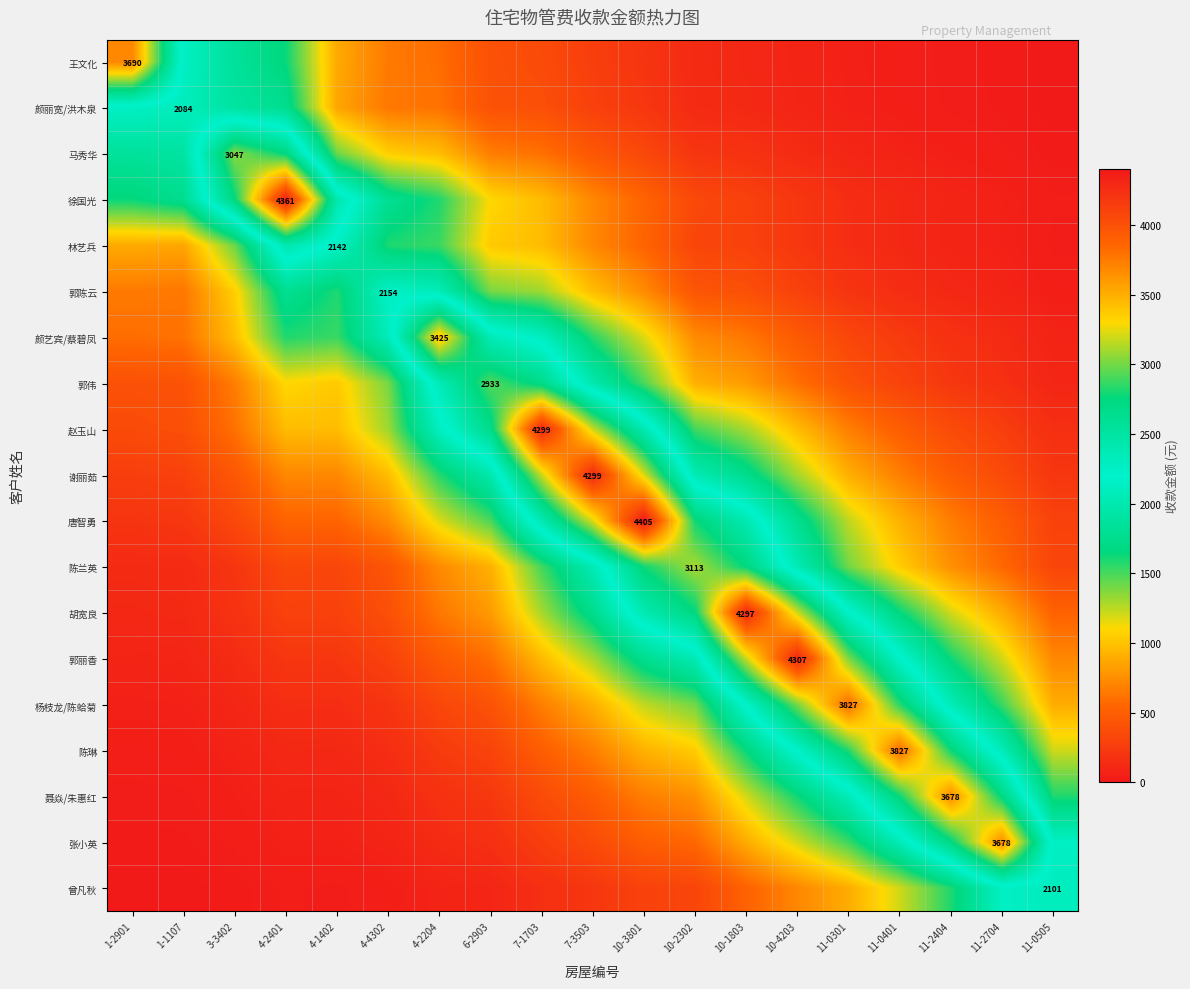

What is the difference between the second highest and second lowest values in the 唐智勇 series?

3006.0